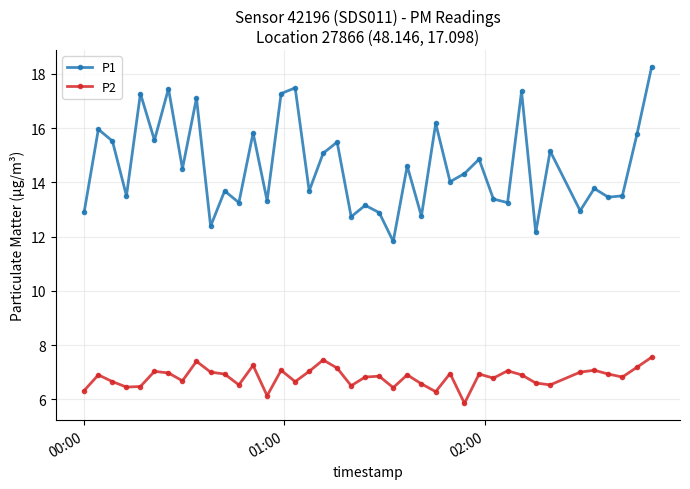

What are all the series names shown in the legend?

P1, P2